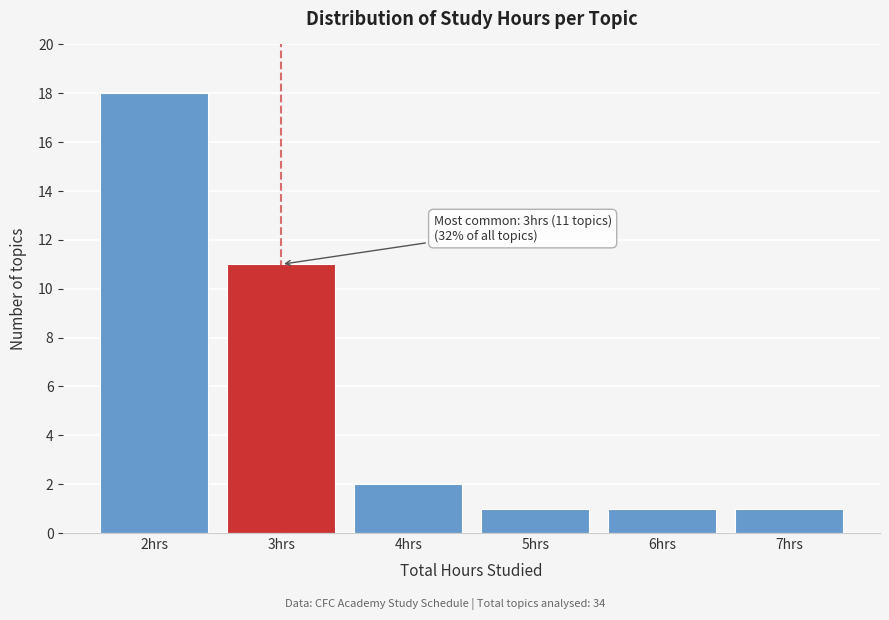

Which range on the x-axis has the tallest bar?

1.5 to 2.5